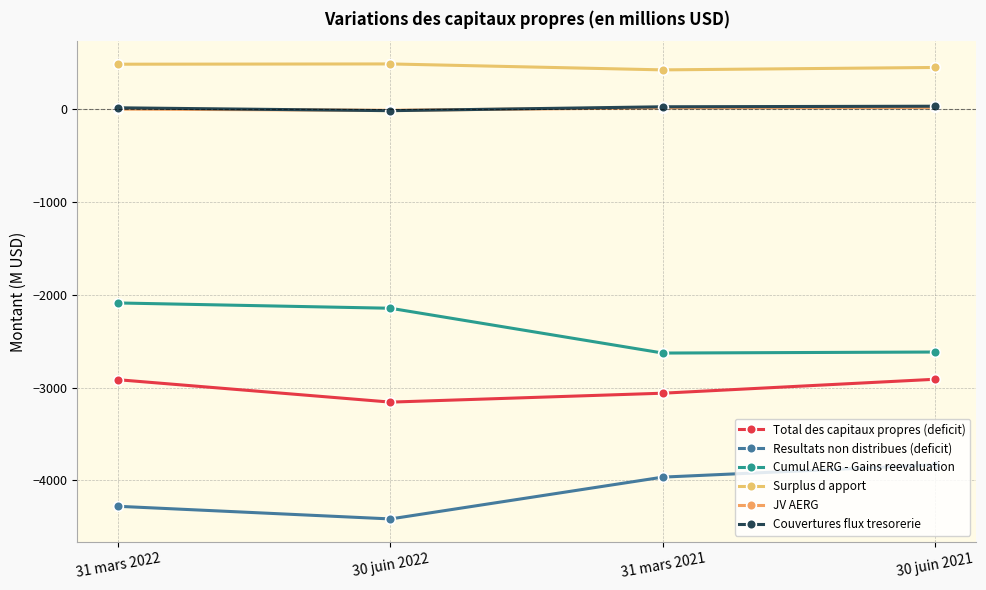

What value does the Couvertures flux tresorerie series have at 31 mars 2022, to the nearest 10?

10